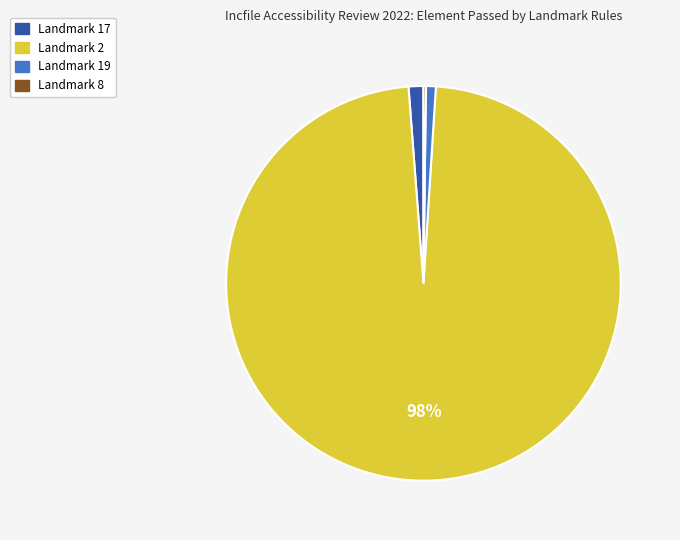

To the nearest percent, what is the difference between the largest and smallest slice percentages?

98%